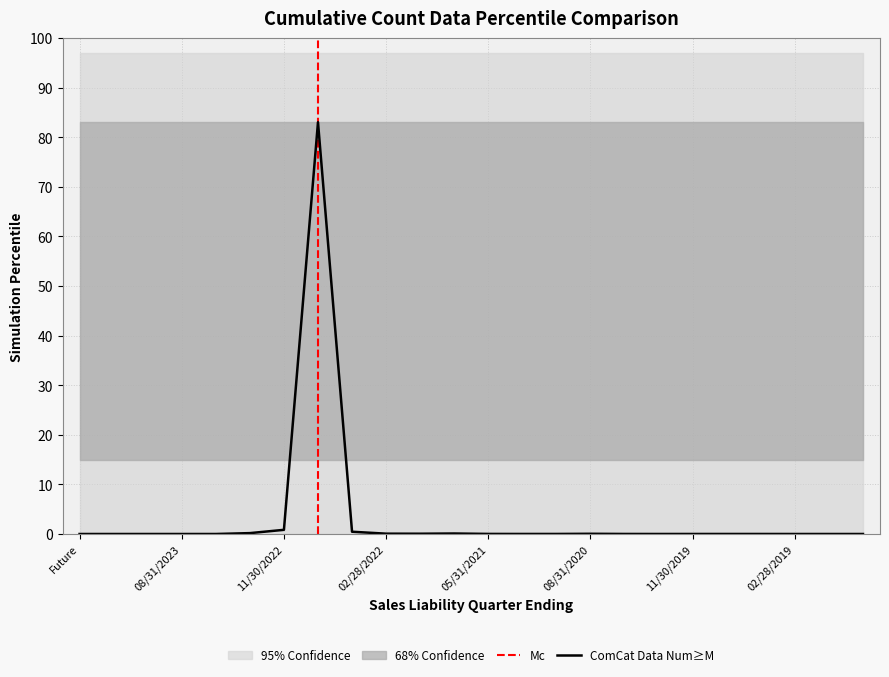

Which category has the highest value across all series?

08/31/2022